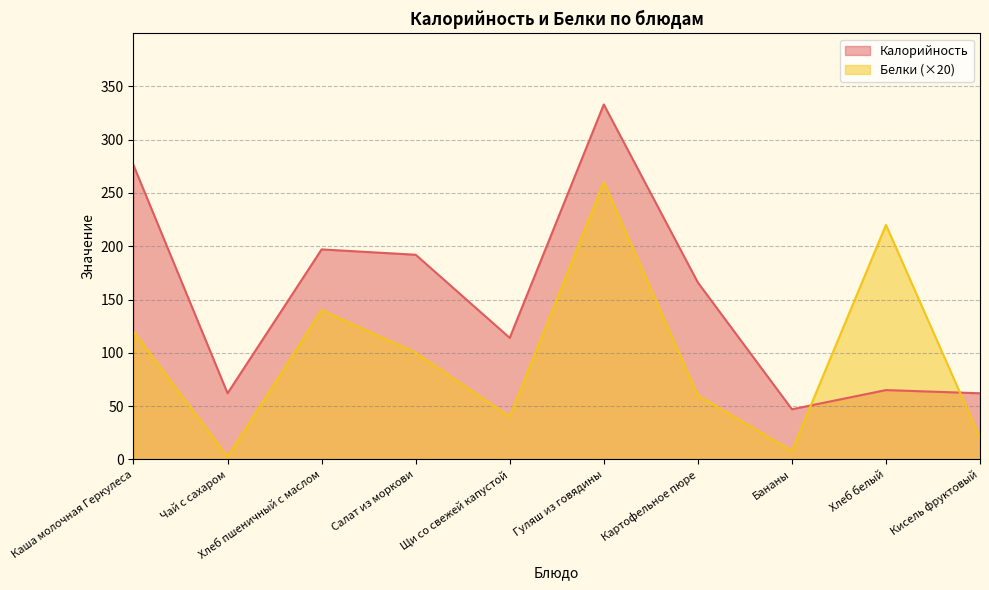

What is the label of the 7th point from the left?

Картофельное пюре